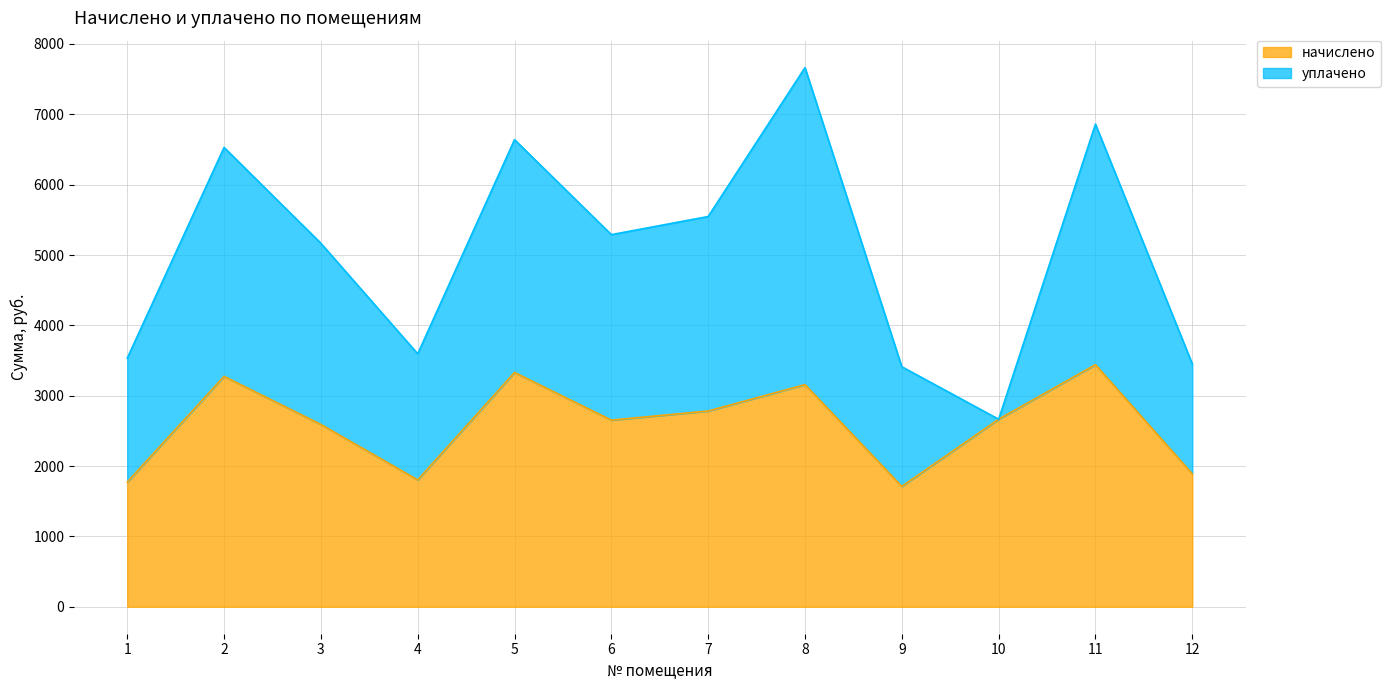

What is the difference between the maximum and second lowest values?

1668.2